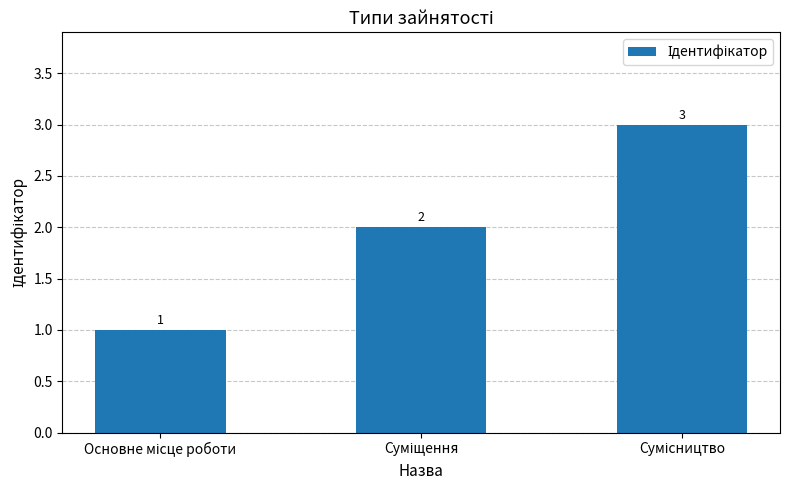

What is the difference between the maximum and minimum values?

2